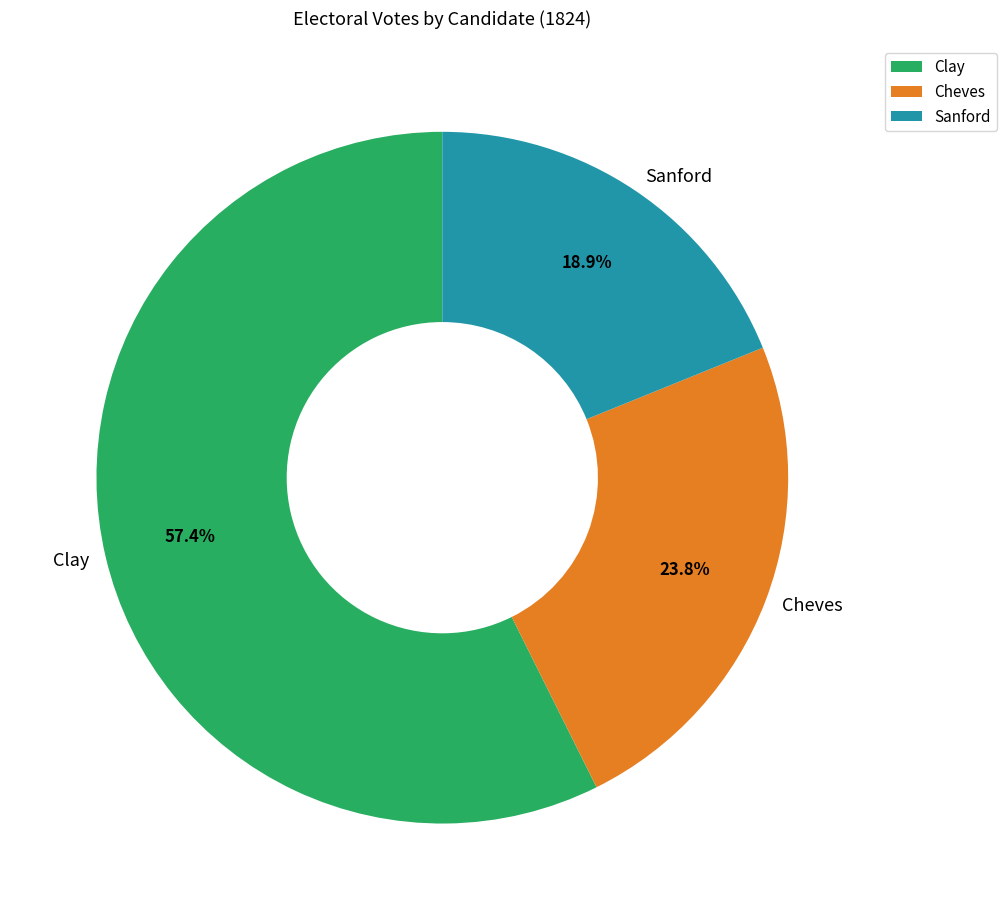

Is there a majority slice in this chart?

Yes